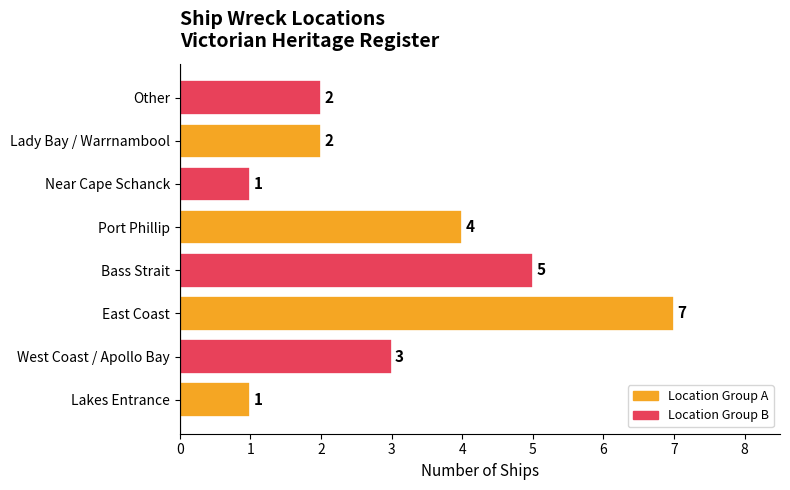

Approximately how many times larger is the value at Bass Strait compared to East Coast?

0.7